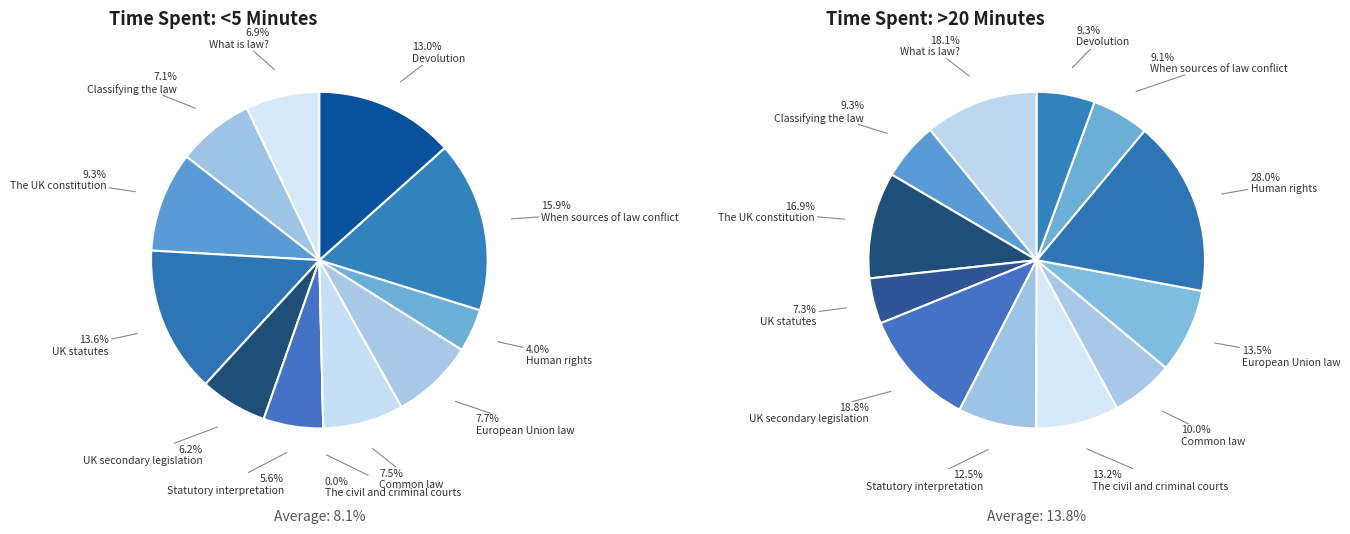

How much of the chart is everything except The civil and criminal courts?

100.0%